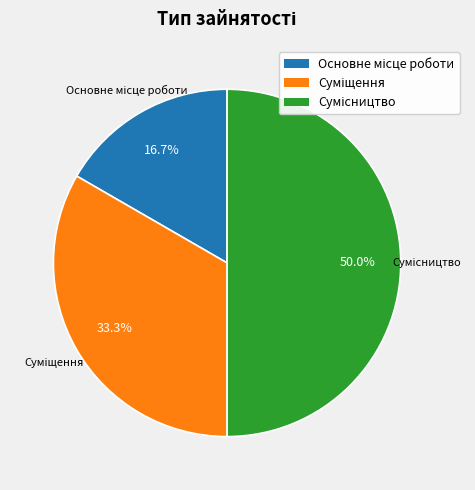

How many slices are in this pie chart?

3